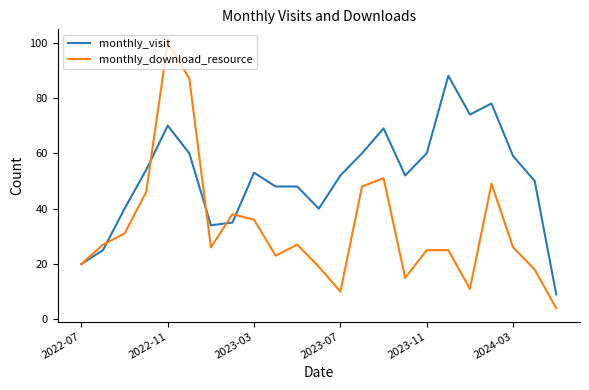

How many lines are shown in the chart?

2